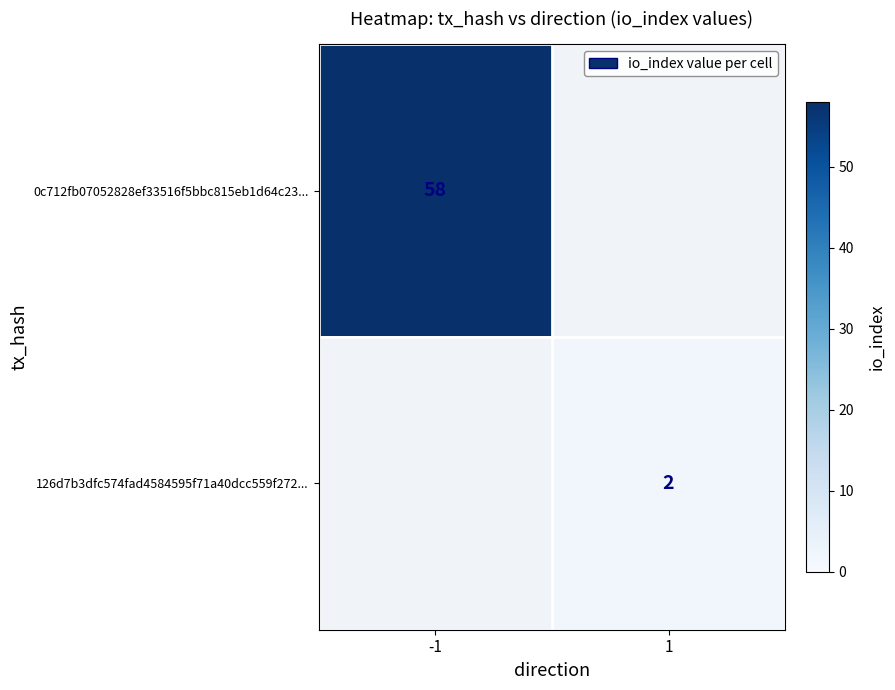

True or false: 0c712fb07052828ef33516f5bbc815eb1d64c23... has a value of 103 at -1.

False